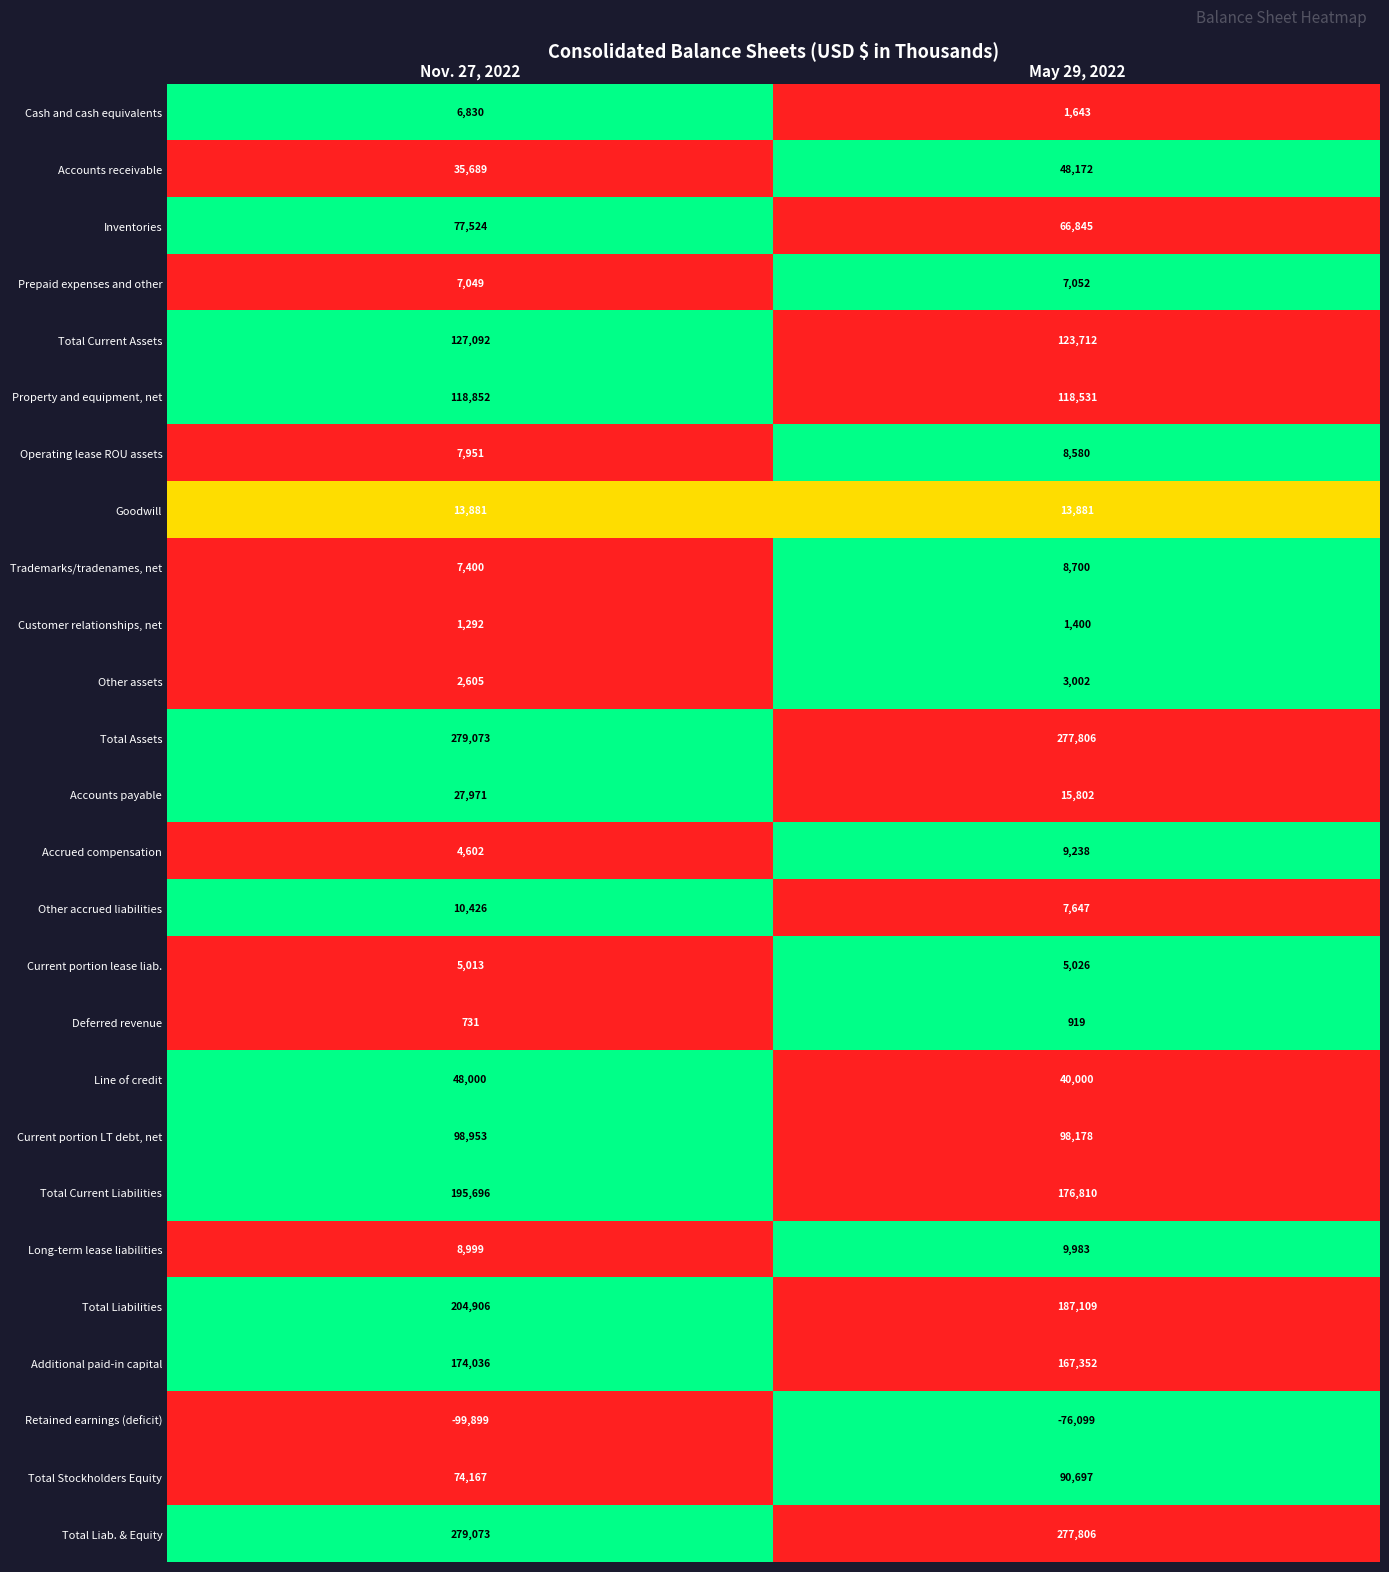

How many data points in Accrued compensation are less than 9238?

1